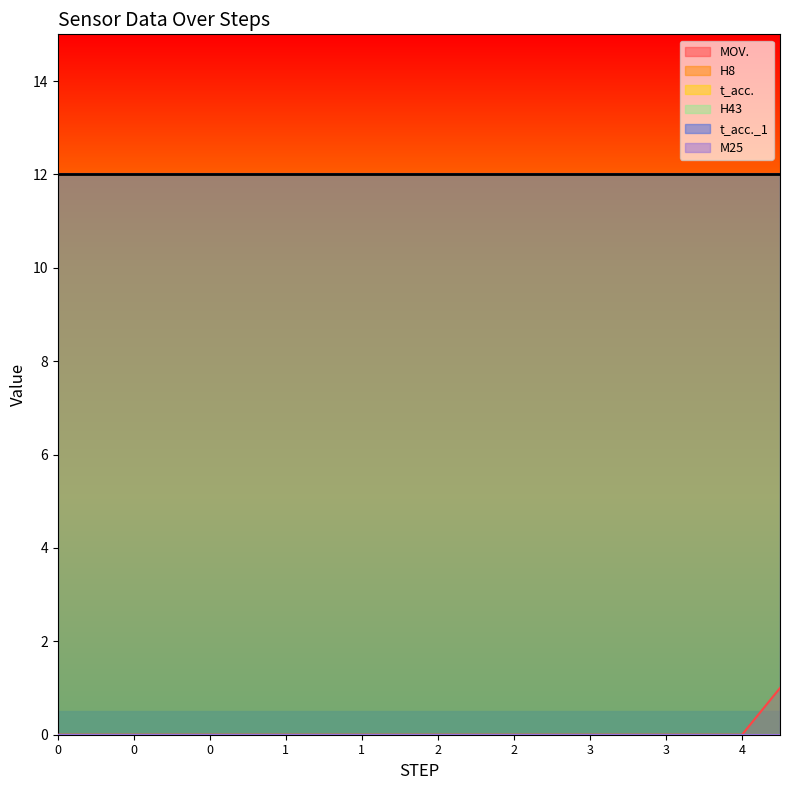

Between 2 and 0, which is larger?

2